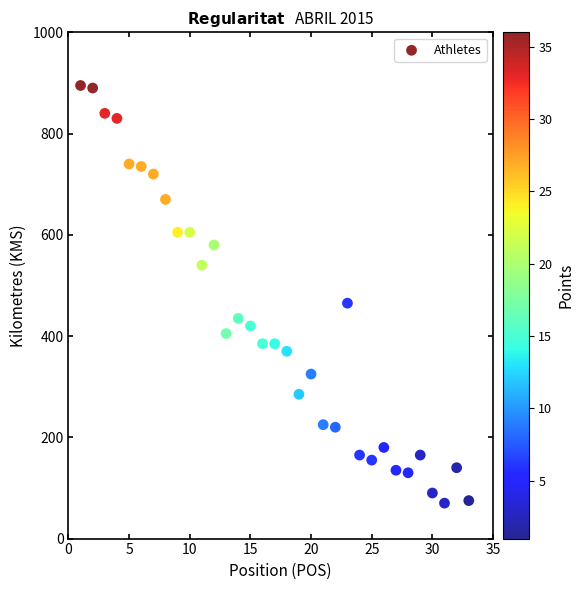

What is the range of X values (max minus min)?

32